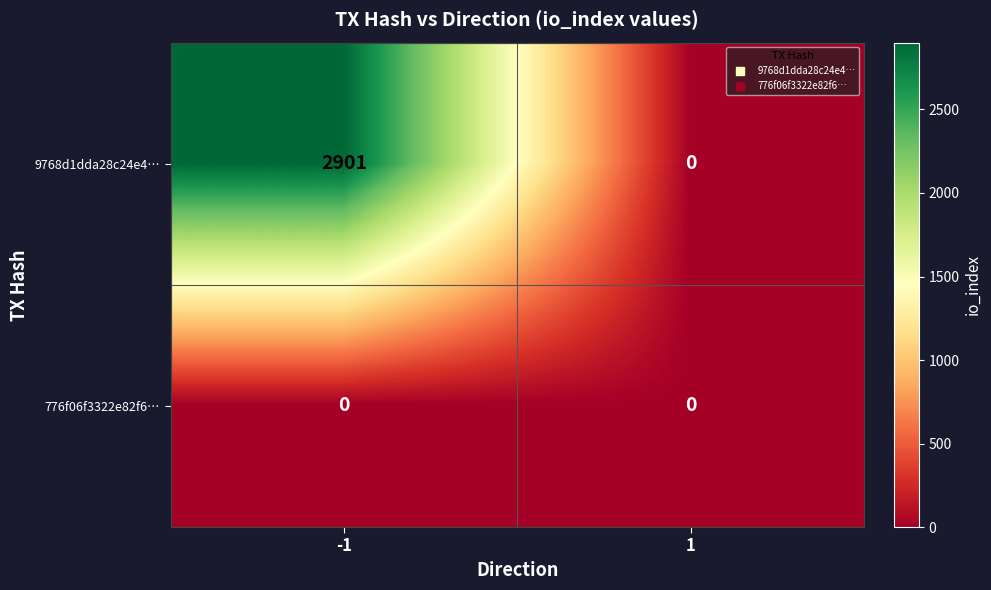

Rank the series at -1 from lowest to highest value.

776f06f3322e82f6…, 9768d1dda28c24e4…